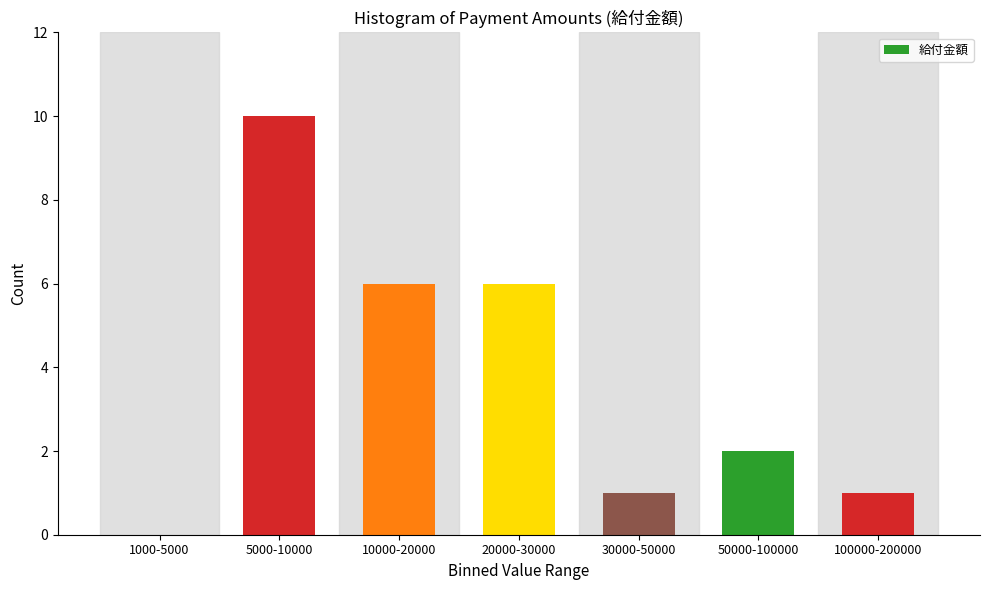

Reading left to right, list all the values displayed in this chart.

1000-5000=0	5000-10000=10	10000-20000=6	20000-30000=6	30000-50000=1	50000-100000=2	100000-200000=1